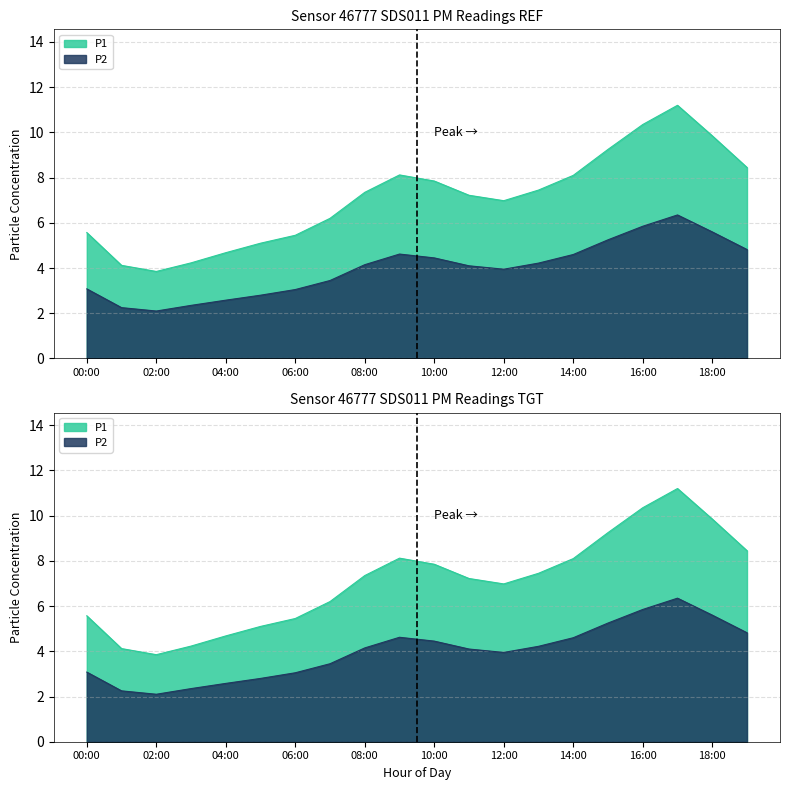

Reading right to left, list all the values displayed in this chart.

P1: 8.4	9.8	11.2	10.3	9.2	8.1	7.5	7.0	7.2	7.8	8.1	7.3	6.2	5.5	5.1	4.7	4.2	3.9	4.1	5.6
P2: 4.8	5.6	6.3	5.8	5.2	4.6	4.2	4.0	4.1	4.5	4.6	4.2	3.5	3.0	2.8	2.6	2.4	2.1	2.2	3.1